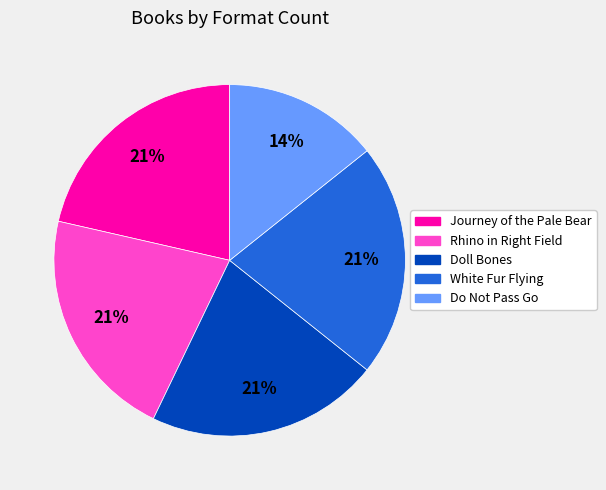

Does any single category account for the majority?

No